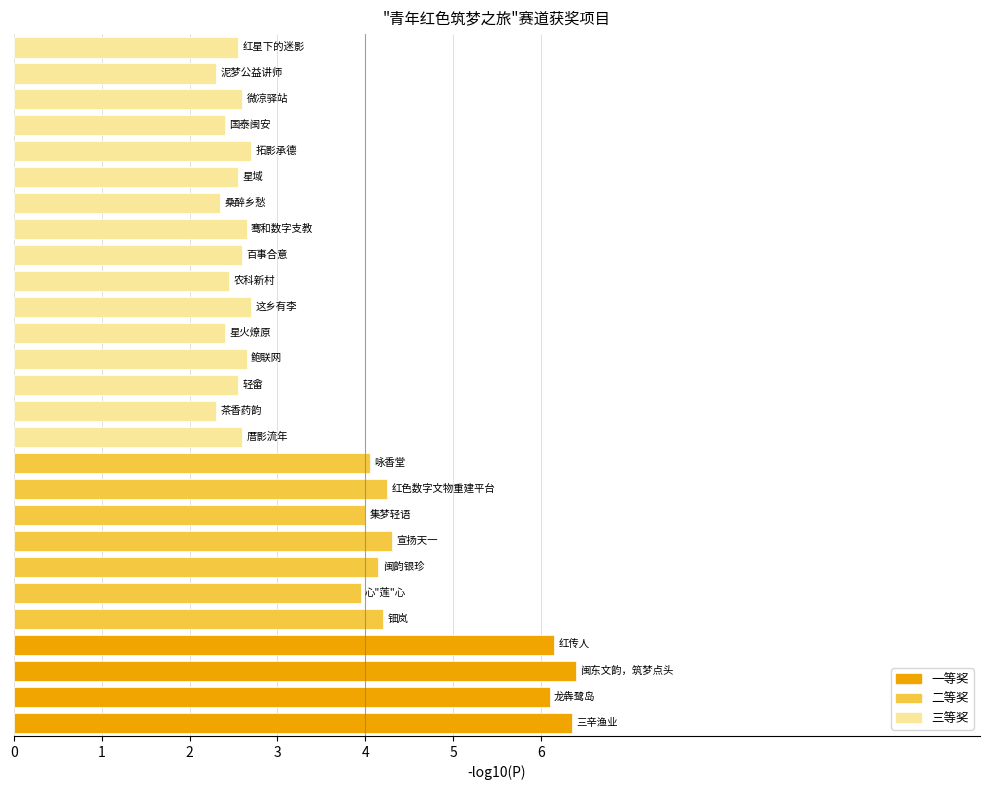

List the labels in order of value, smallest first.

12, 25, 20, 15, 23, 17, 13, 21, 26, 11, 18, 24, 14, 19, 16, 22, 5, 8, 10, 6, 4, 9, 7, 1, 3, 0, 2